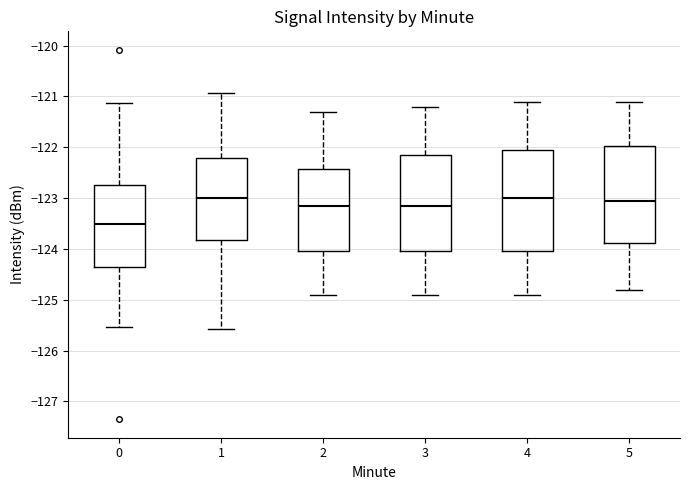

Where is the lower edge of the box at x = 3 on the y-axis? The values are not printed on the chart, so give them approximately, as read against the axis.

-124.0